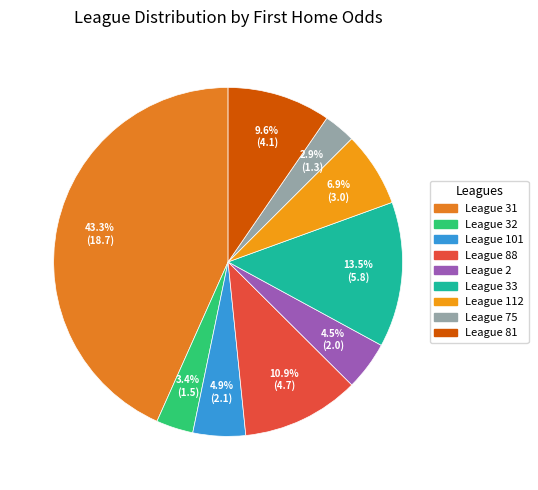

Count the number of slices in the pie.

9